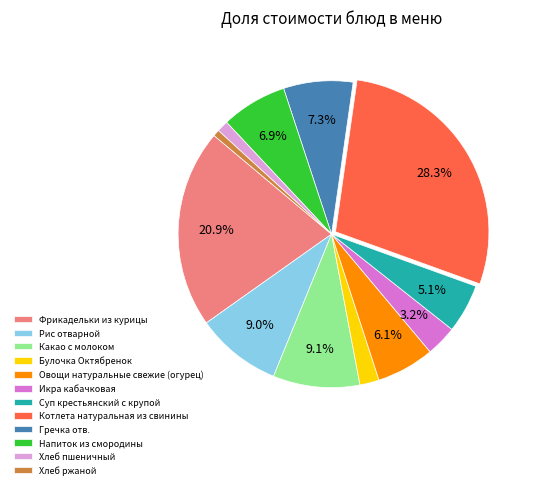

The Какао с молоком slice represents 1% of the pie. True or false?

False